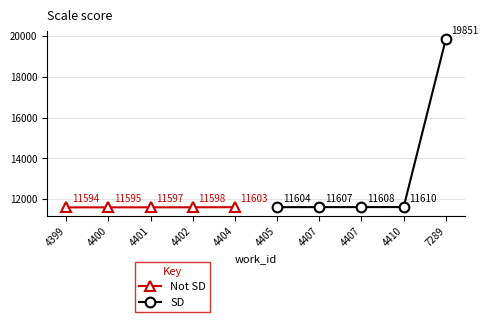

Between 4402 and 4404, which is larger?

4404